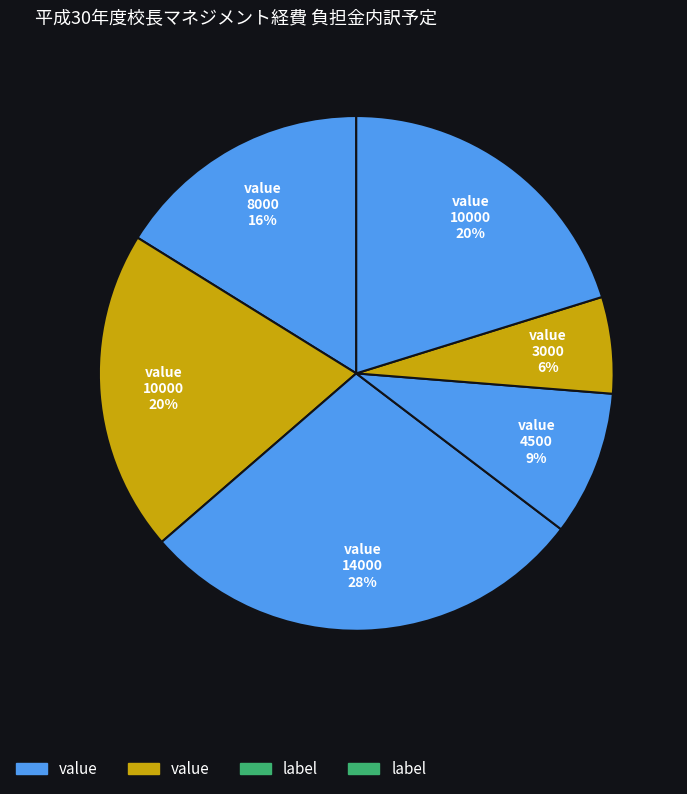

How many segments does this pie chart have?

6